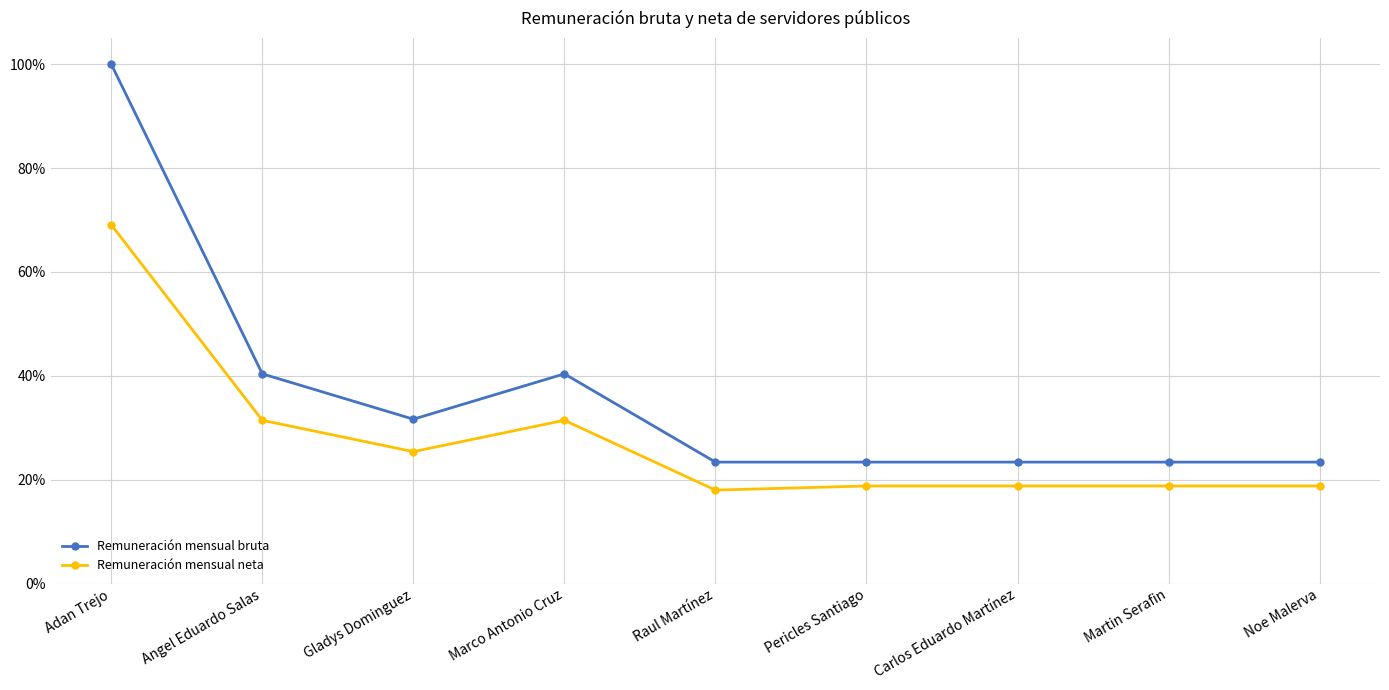

Is this an area chart (filled region under the line)?

No